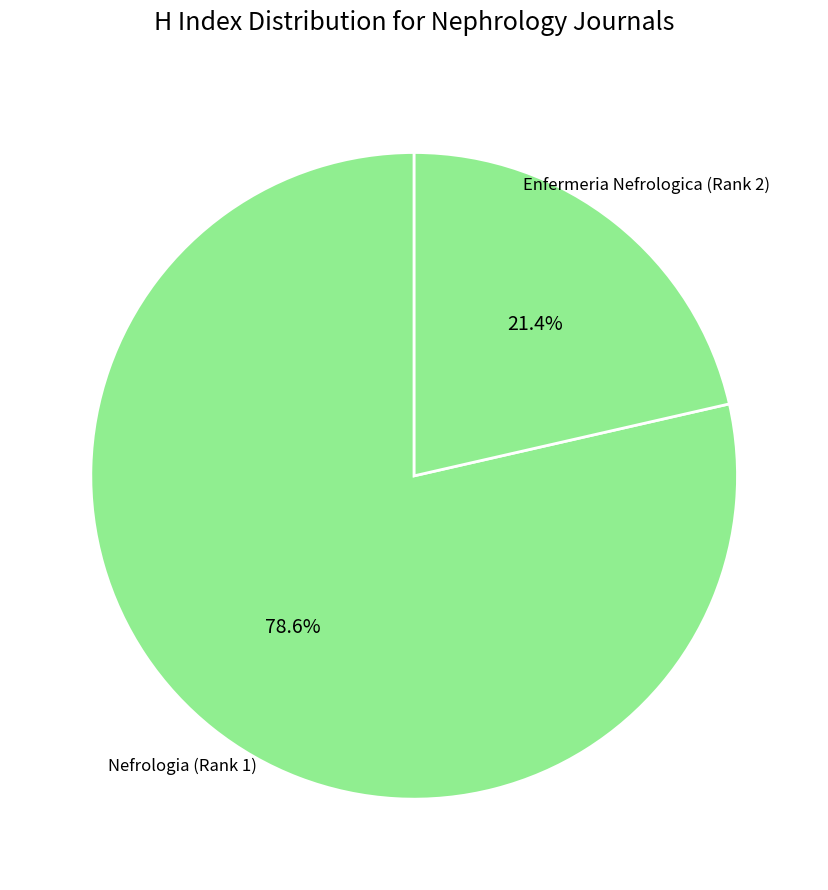

Is there any slice that represents more than half of the pie?

Yes